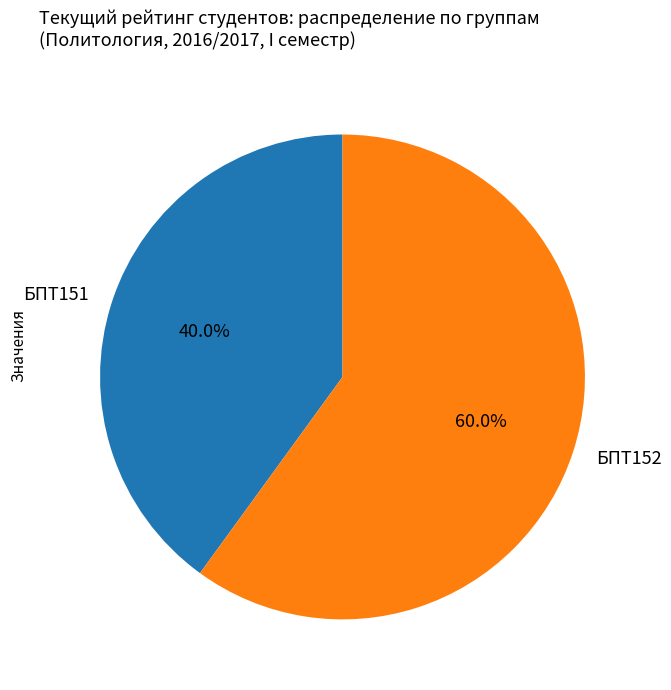

How many segments does this pie chart have?

2